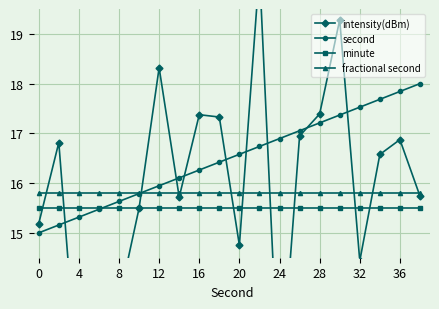

What is the approximate value of second at 12?

15.9